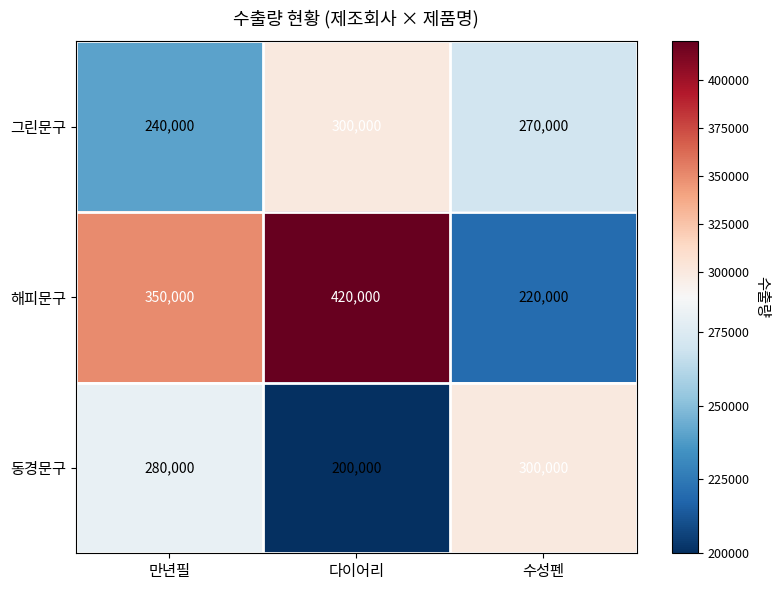

What is the spread (max minus min) of values at 만년필?

110000